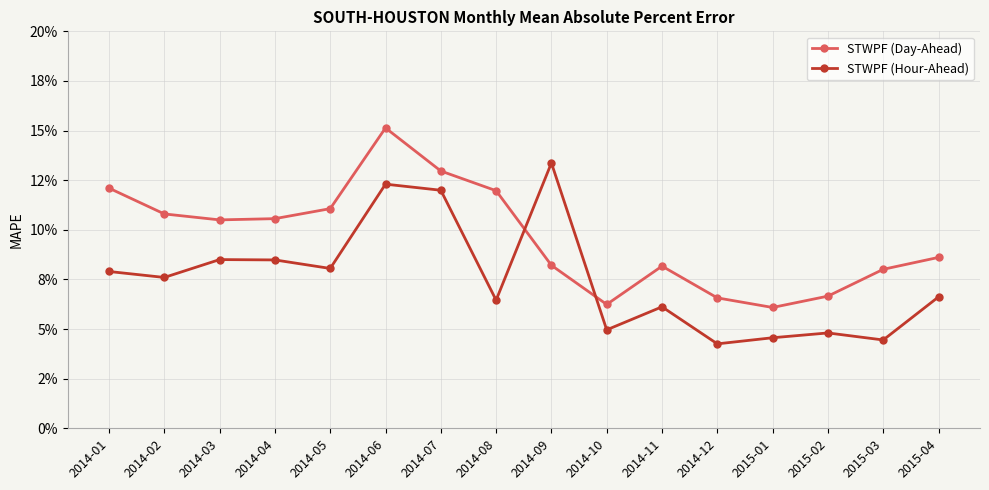

What are all the series names shown in the legend?

STWPF (Day-Ahead), STWPF (Hour-Ahead)